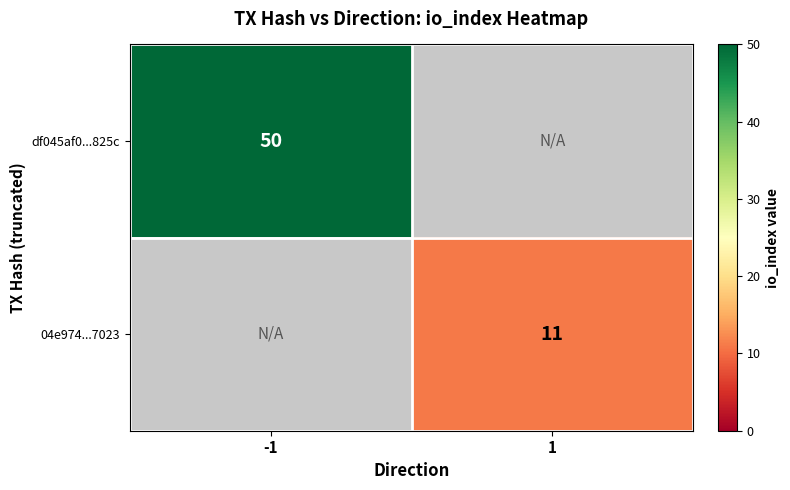

The 04e974...7023 series shows 3 at 1. True or false?

False